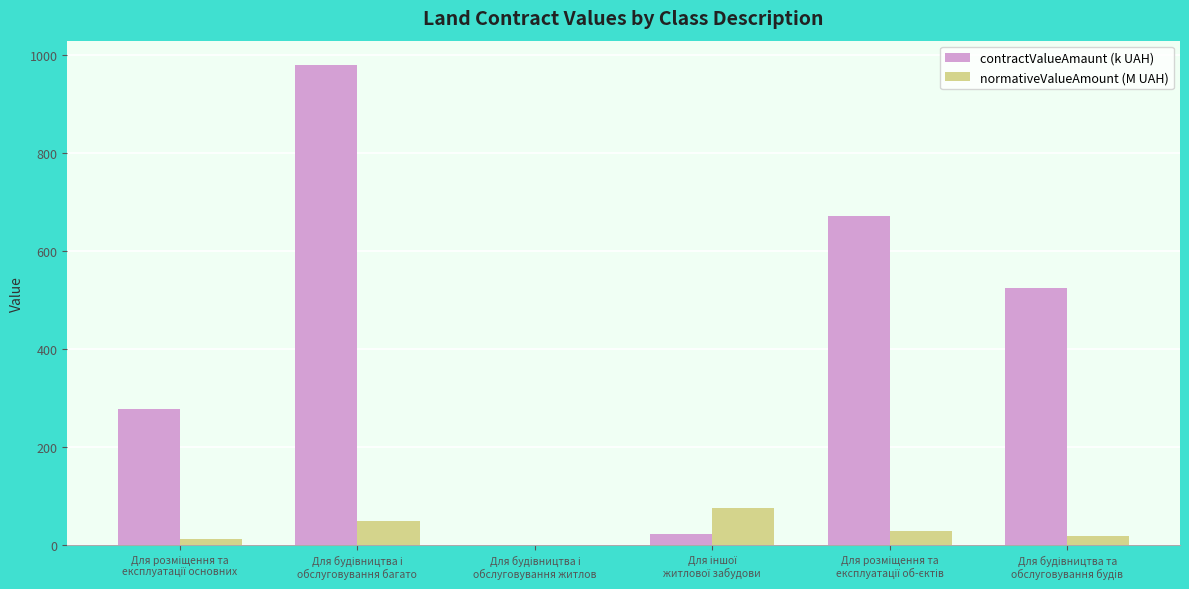

What is the maximum value for contractValueAmaunt (k UAH)?

980.6